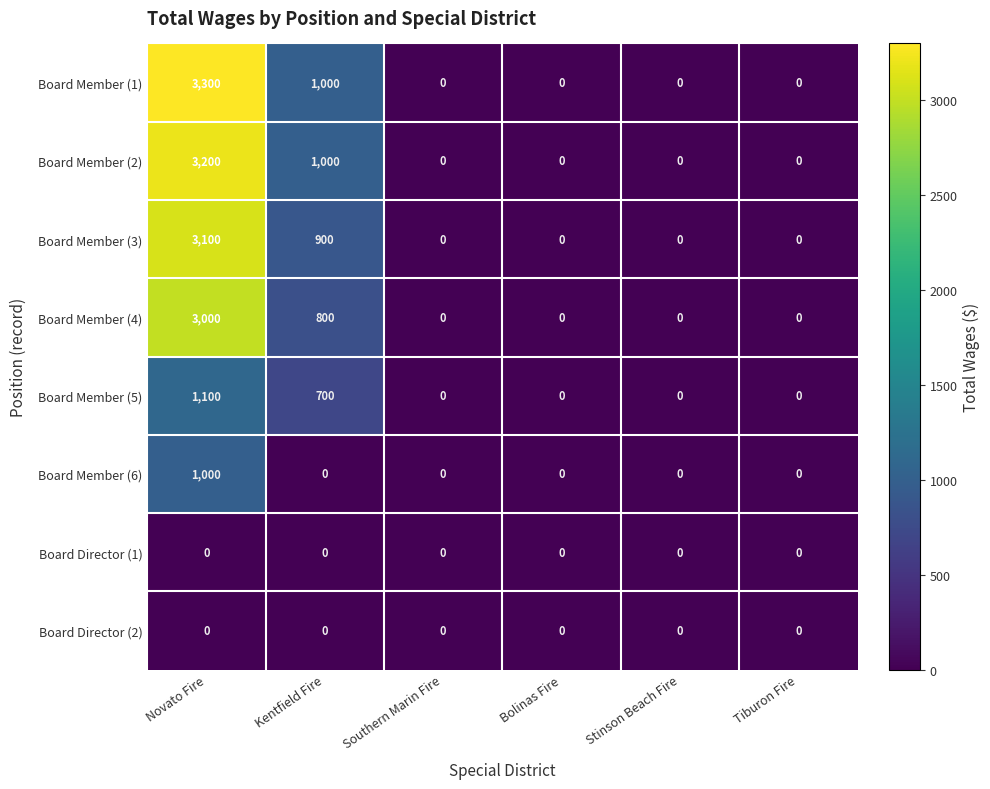

What is the difference between the maximum and second lowest values in the Board Member (3) series?

3100